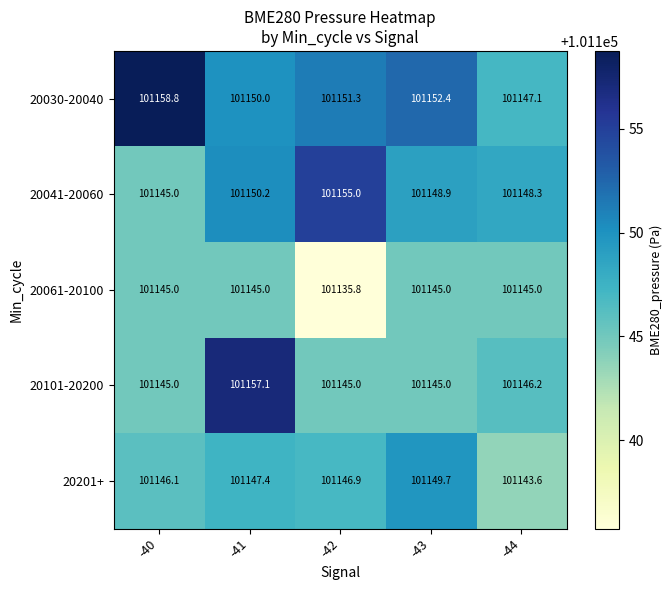

Reading left to right, extract all data points from this chart.

20030-20040: 101158.8	101150.0	101151.3	101152.4	101147.1
20041-20060: 101145.0	101150.2	101155.0	101148.9	101148.3
20061-20100: 101145.0	101145.0	101135.8	101145.0	101145.0
20101-20200: 101145.0	101157.1	101145.0	101145.0	101146.2
20201+: 101146.1	101147.4	101146.9	101149.7	101143.6